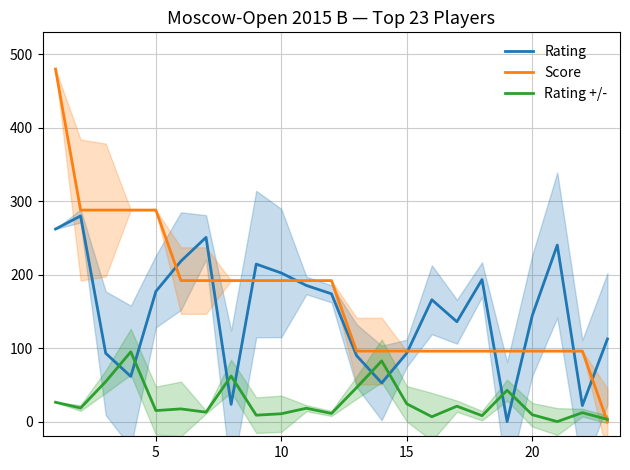

Does the chart display data point markers on the line(s)?

No